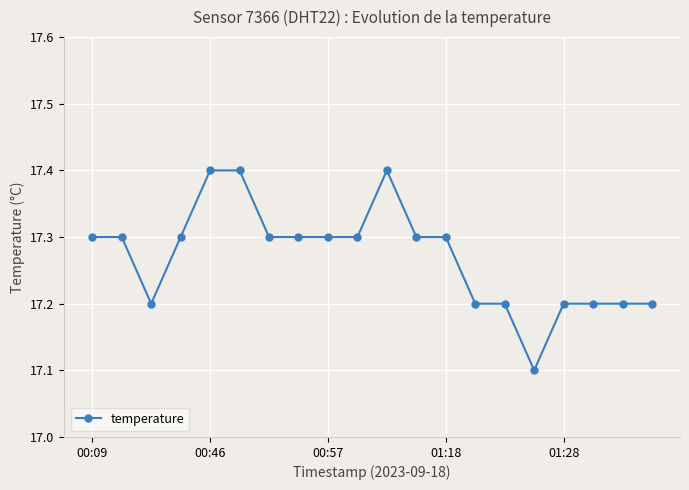

What is the average value?

17.3